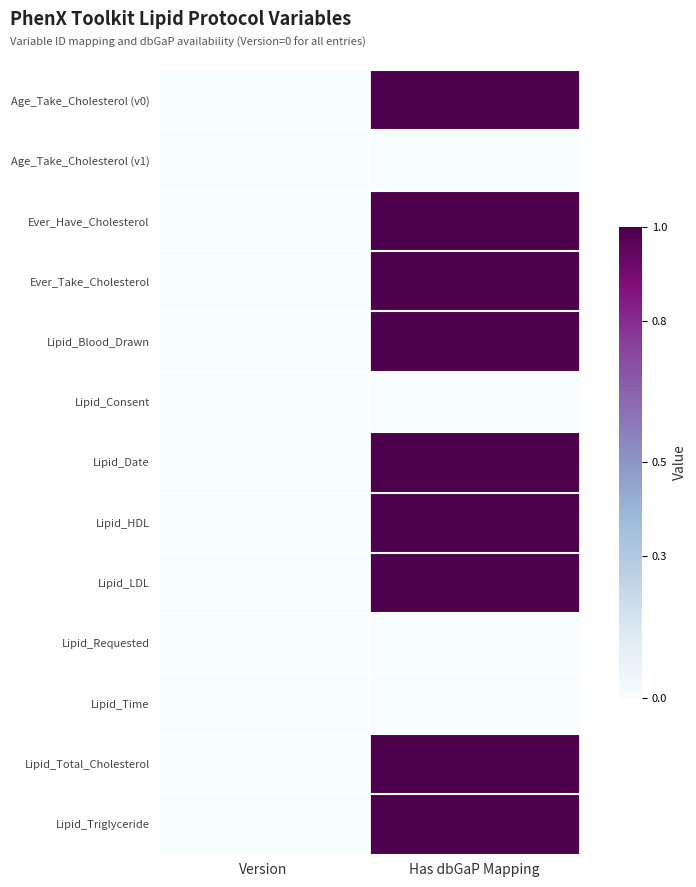

Reading left to right, transcribe all the data shown in this chart.

Age_Take_Cholesterol (v0): Version=0	Has dbGaP Mapping=1
Age_Take_Cholesterol (v1): Version=0	Has dbGaP Mapping=0
Ever_Have_Cholesterol: Version=0	Has dbGaP Mapping=1
Ever_Take_Cholesterol: Version=0	Has dbGaP Mapping=1
Lipid_Blood_Drawn: Version=0	Has dbGaP Mapping=1
Lipid_Consent: Version=0	Has dbGaP Mapping=0
Lipid_Date: Version=0	Has dbGaP Mapping=1
Lipid_HDL: Version=0	Has dbGaP Mapping=1
Lipid_LDL: Version=0	Has dbGaP Mapping=1
Lipid_Requested: Version=0	Has dbGaP Mapping=0
Lipid_Time: Version=0	Has dbGaP Mapping=0
Lipid_Total_Cholesterol: Version=0	Has dbGaP Mapping=1
Lipid_Triglyceride: Version=0	Has dbGaP Mapping=1